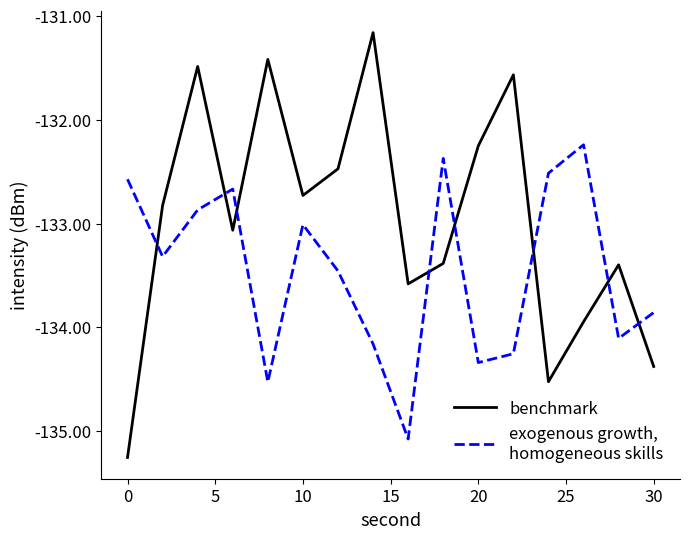

What is the maximum value shown in the chart?

-131.2